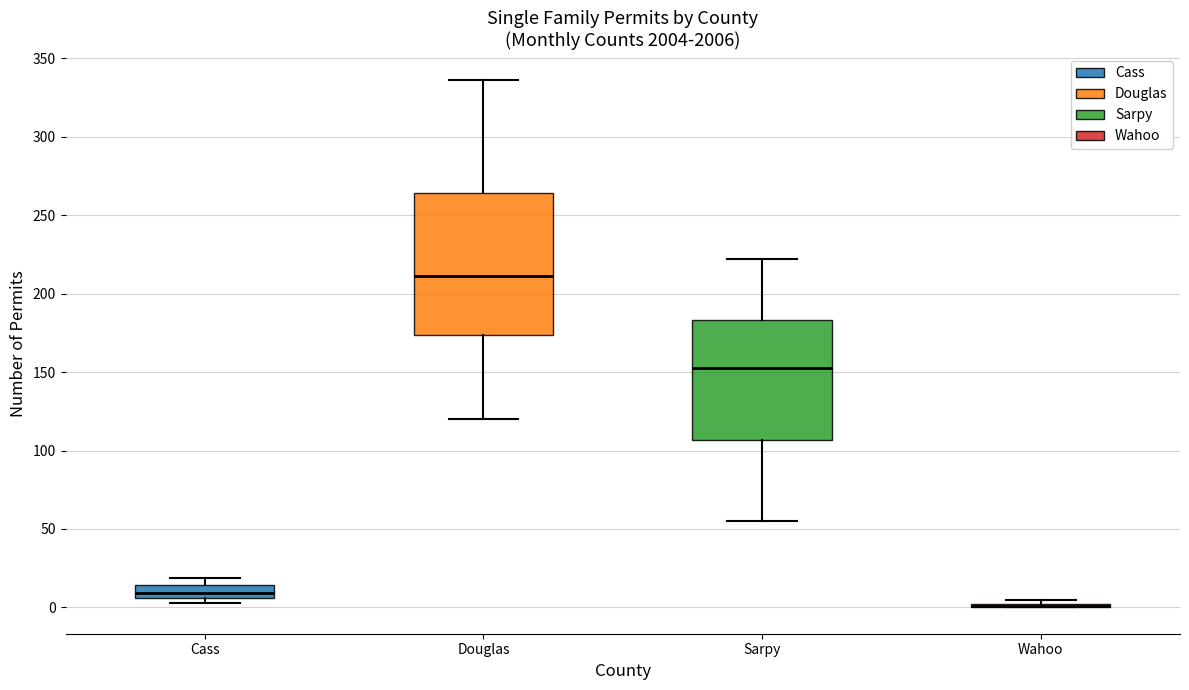

Where does the upper whisker of the box for Douglas end on the y-axis? The values are not printed on the chart, so give them approximately, as read against the axis.

335